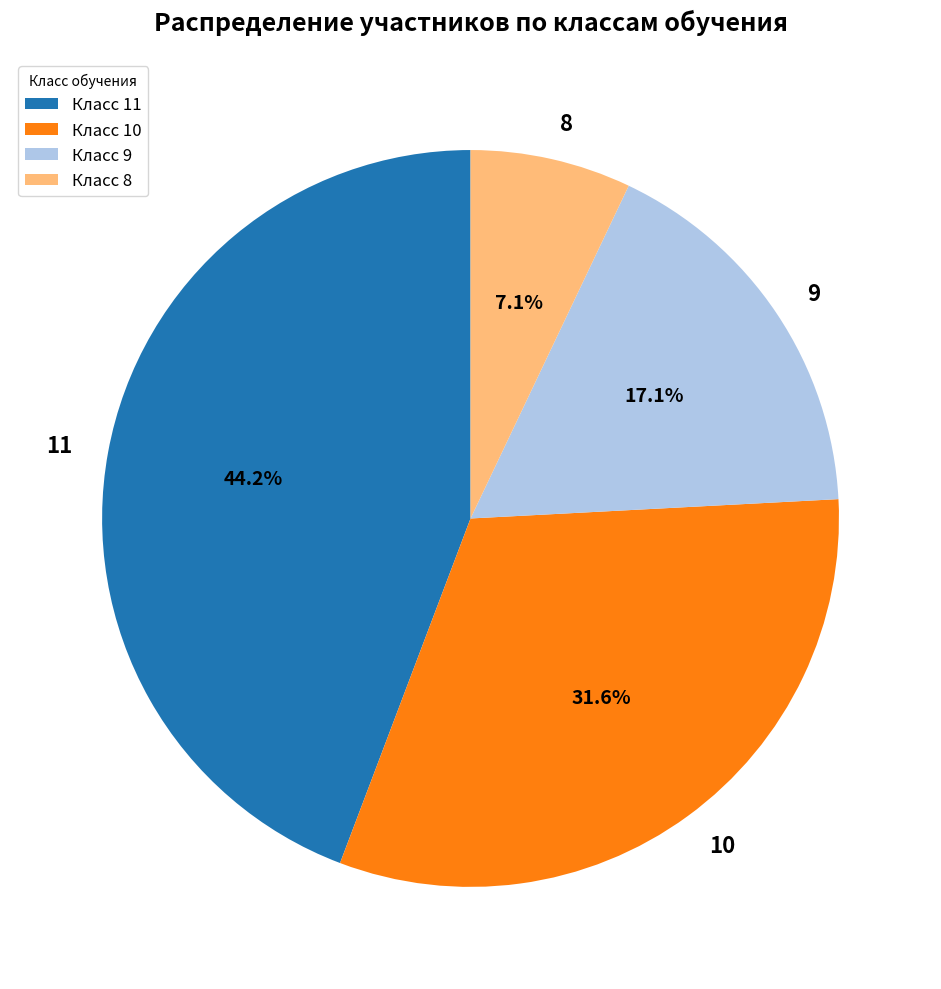

Approximately how many times larger is the value at 10 compared to 9?

1.8